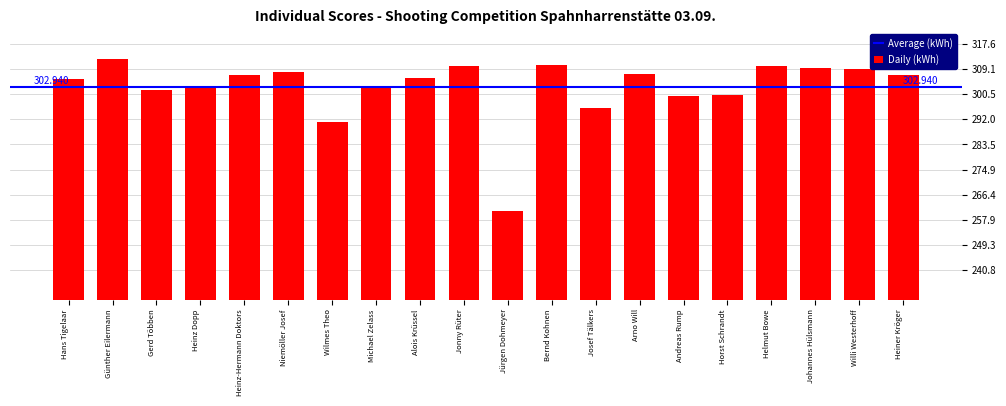

At which label is the value closest to 286?

Wilmes Theo